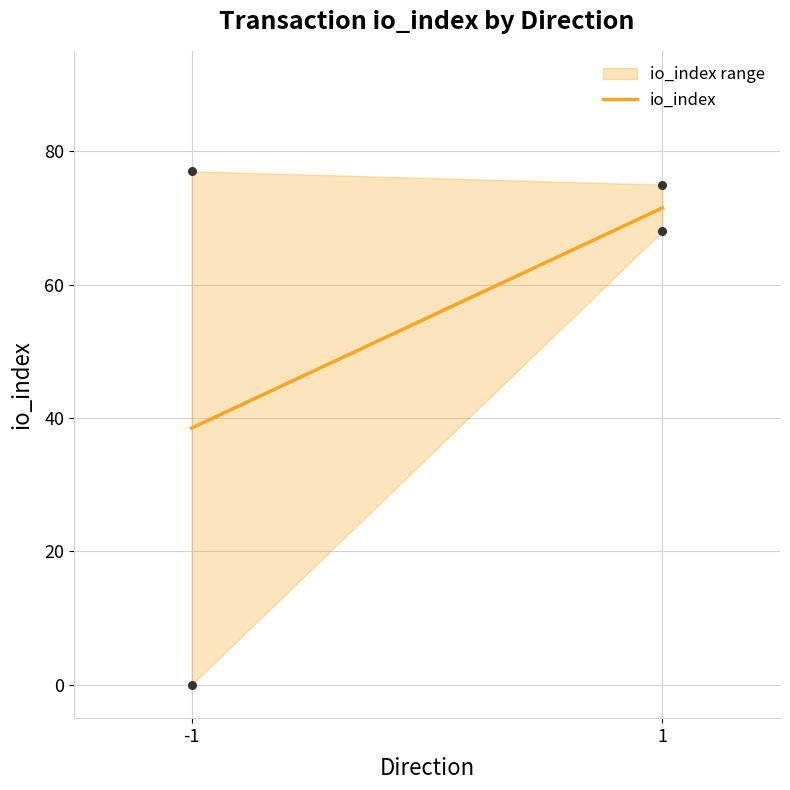

What is the change in value from -1 to 1?

+33.0